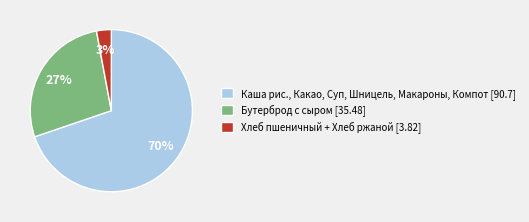

Which slice is the smallest?

Хлеб пшеничный + Хлеб ржаной [3.82]